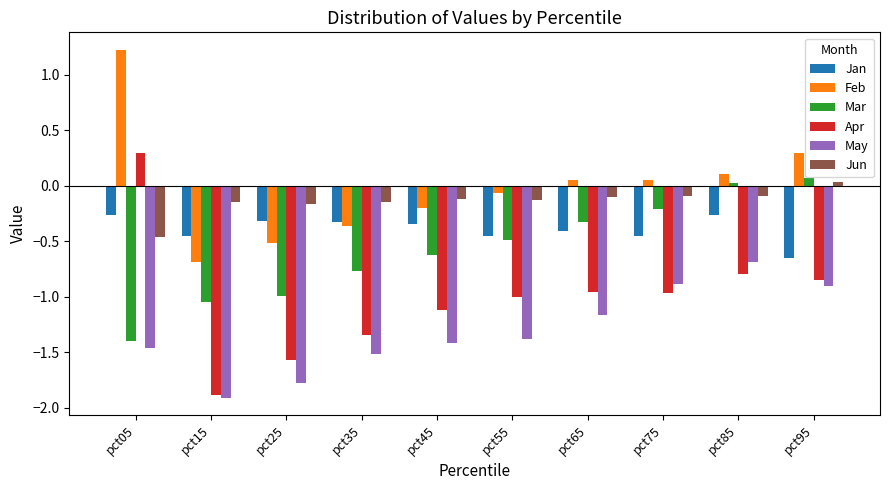

How many data points in Feb are above 0?

5